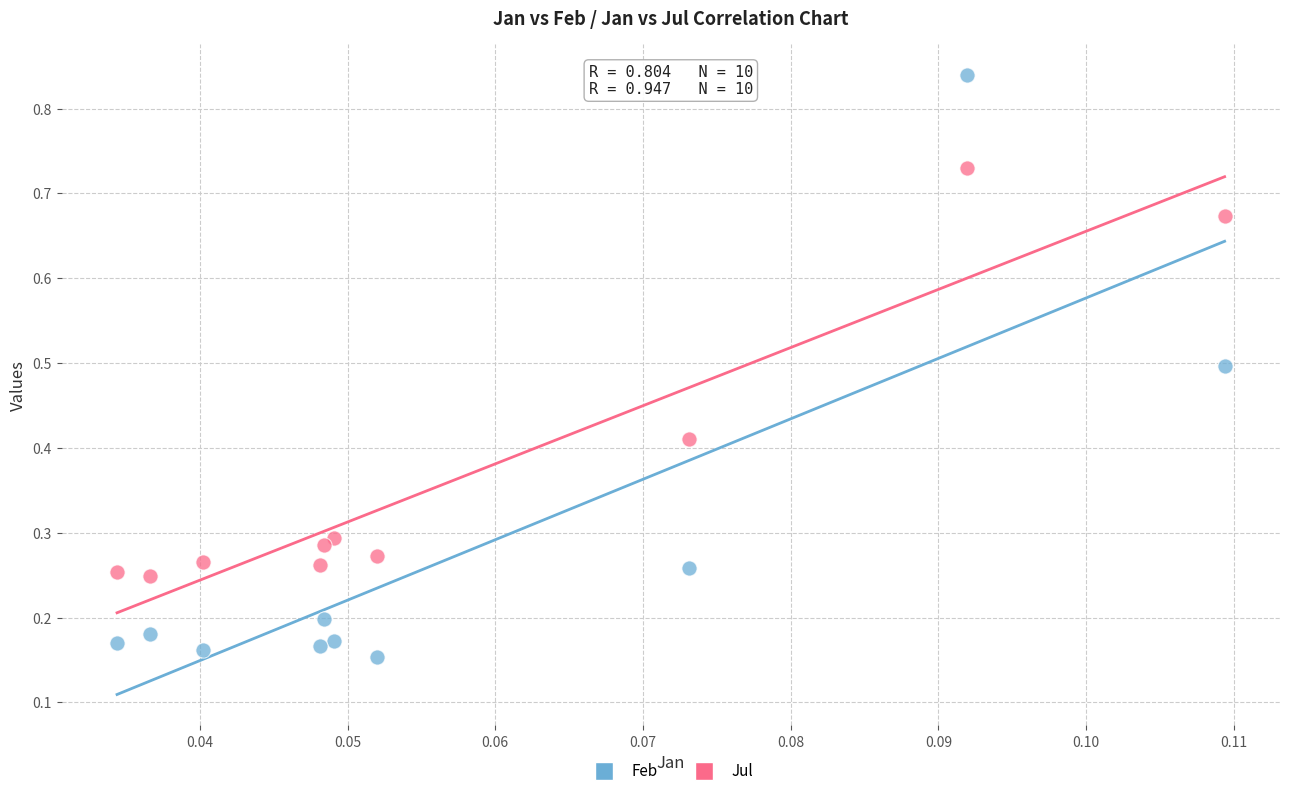

Which series reaches the minimum Y coordinate?

Feb